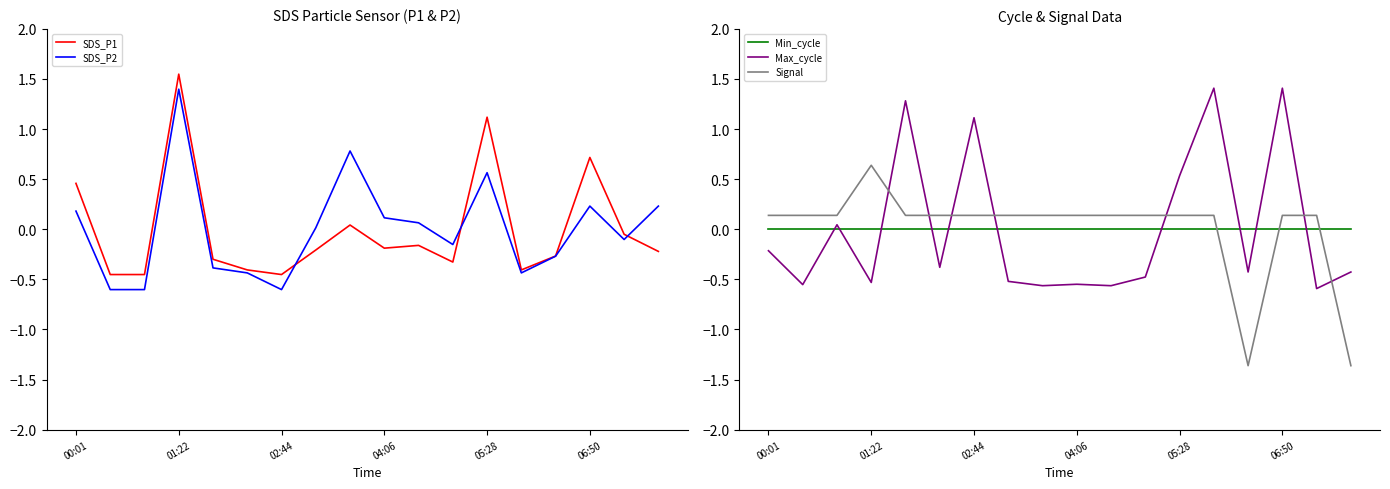

Count the number of data series in this chart.

5